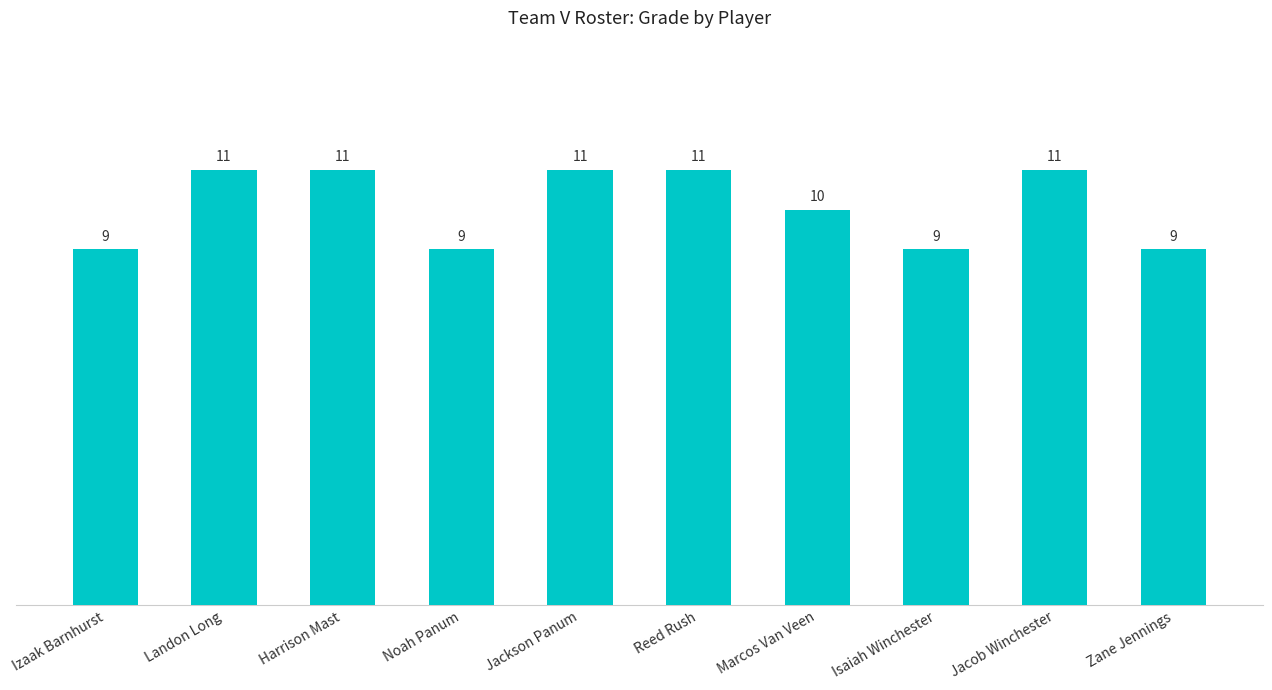

What is the label of the 1st bar from the left?

Izaak Barnhurst